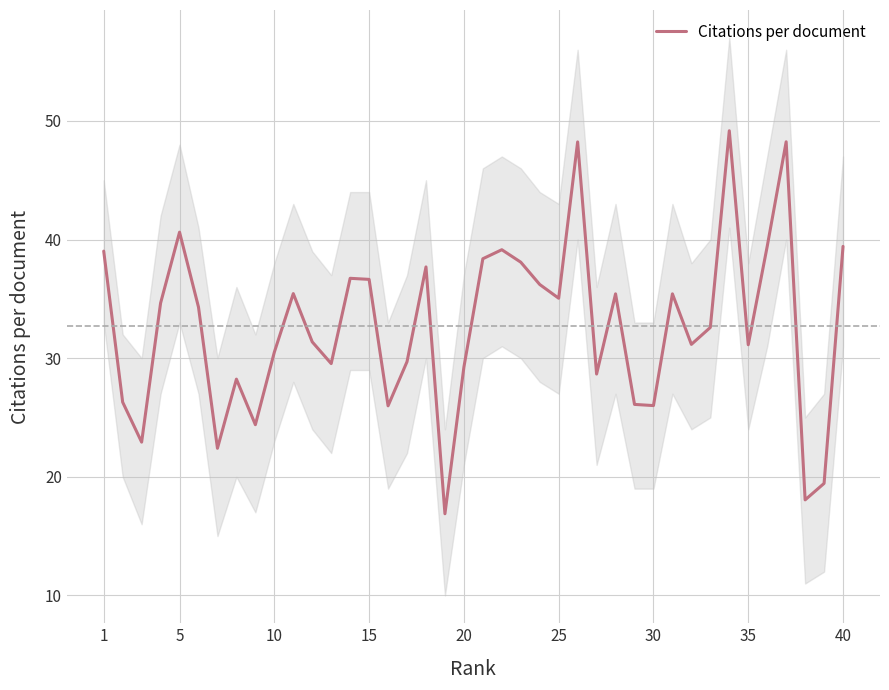

Is it true that Citations per document equals 31.1 at 35?

True